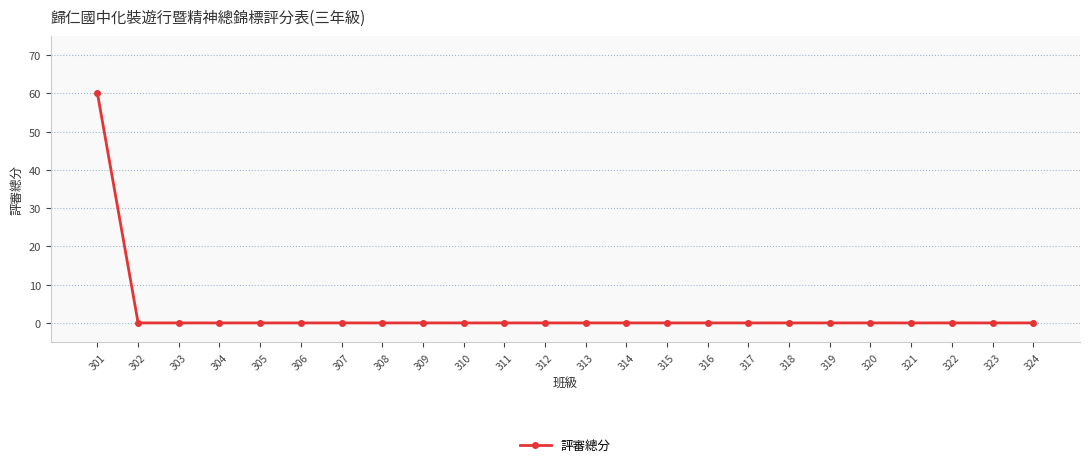

What is the greatest value displayed?

60